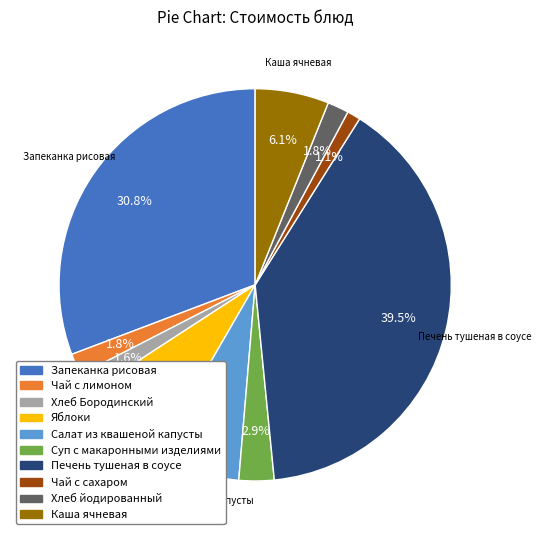

Combined, do Салат из квашеной капусты and Хлеб Бородинский account for over 50%?

No